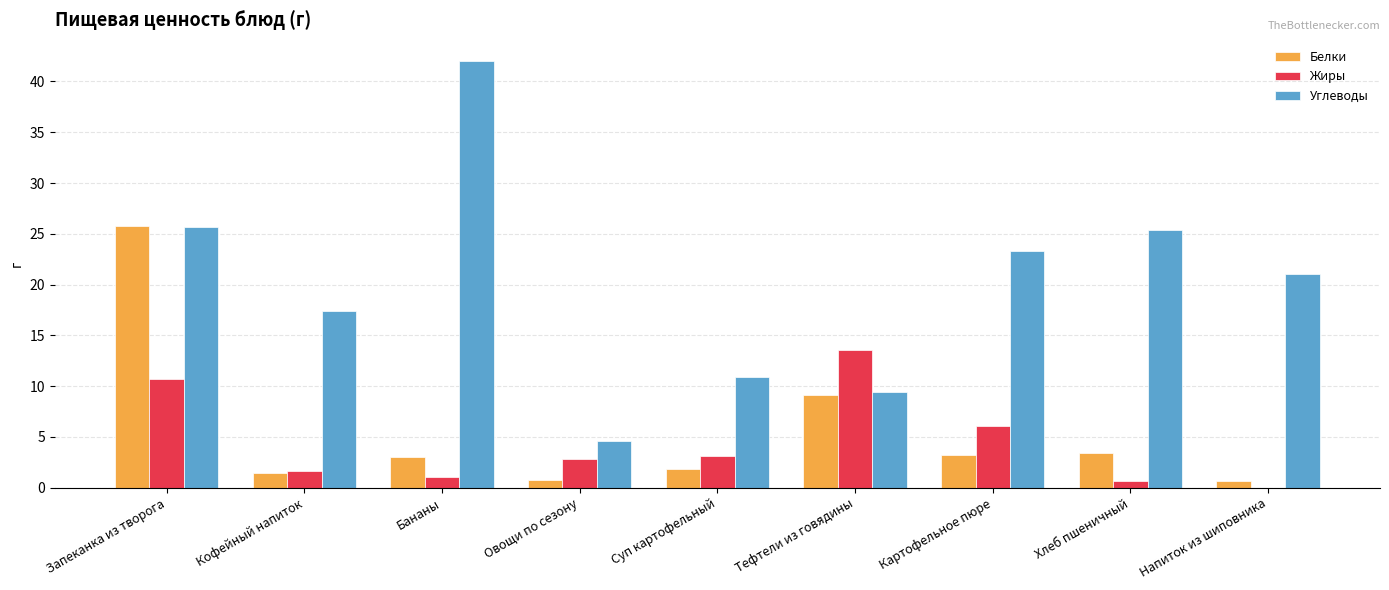

Are the bars horizontal?

No